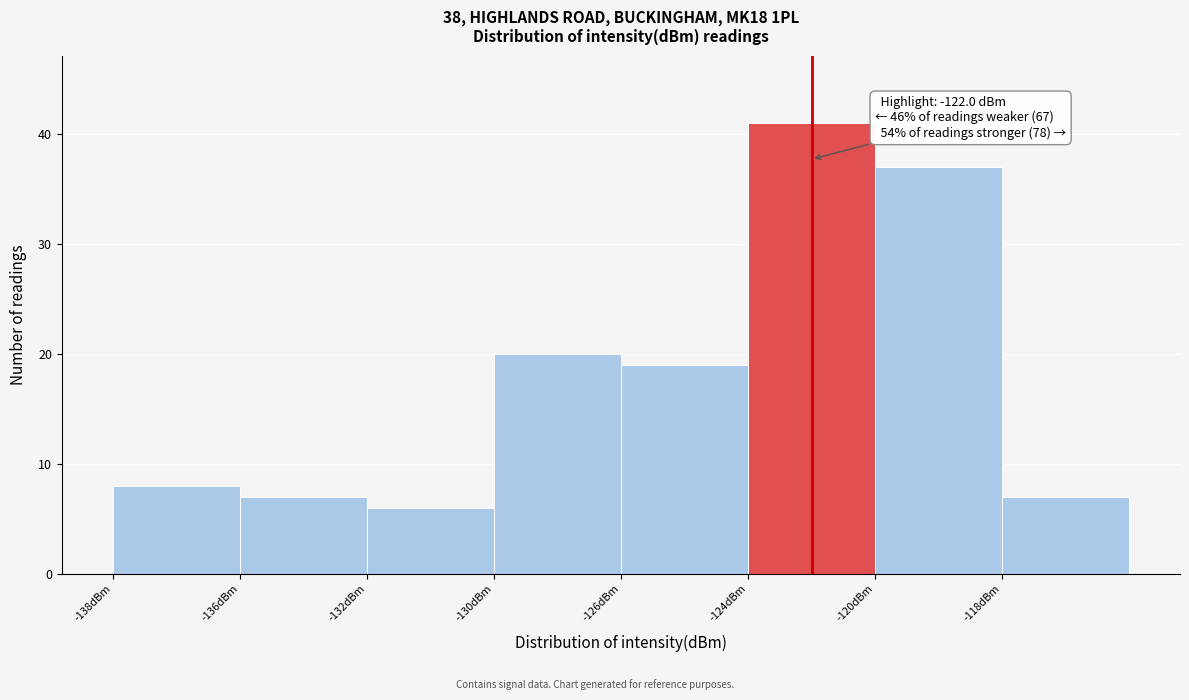

Reading left to right, list all the values displayed in this chart.

8	7	6	20	19	41	37	7